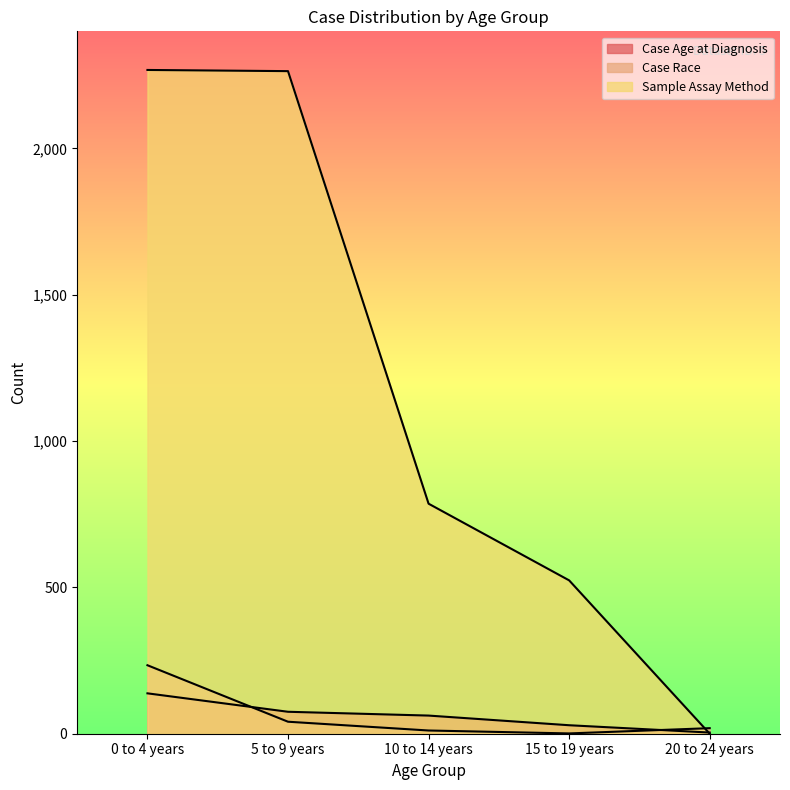

Which has a higher value, 5 to 9 years or 0 to 4 years?

0 to 4 years